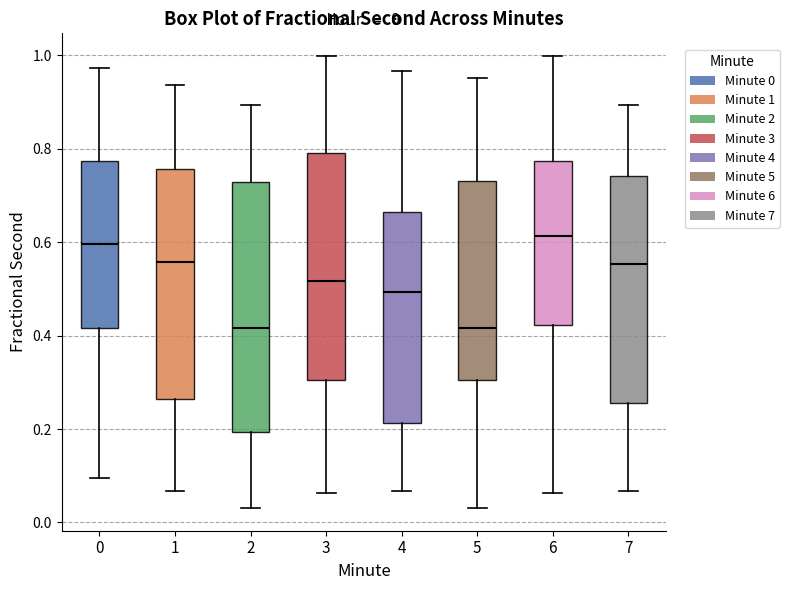

Which box is the tallest, from its lower edge to its upper edge?

2